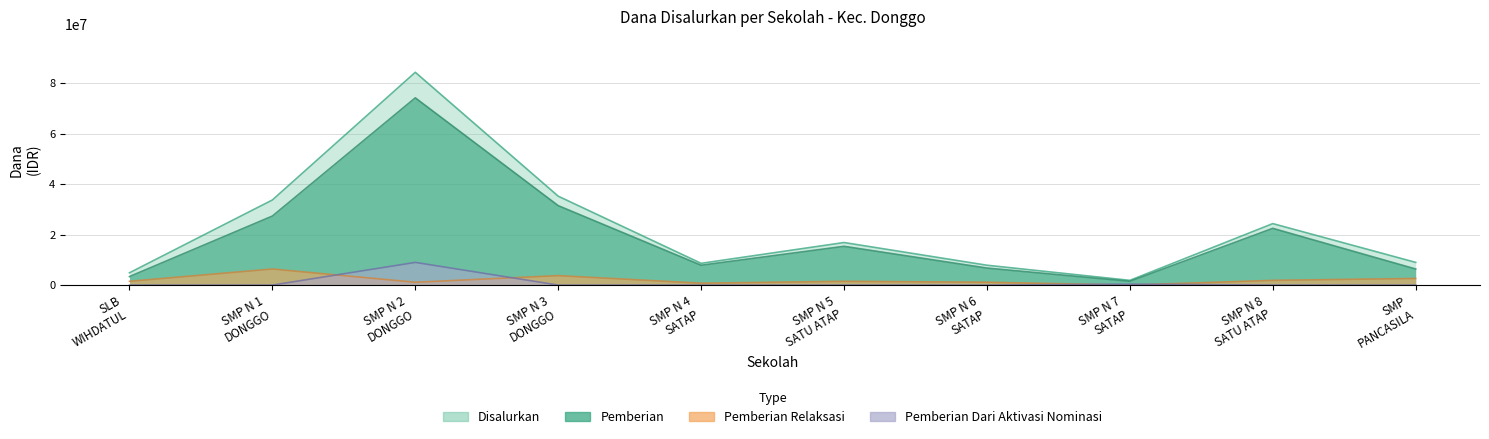

How many data points in Disalurkan are less than 16875000?

5